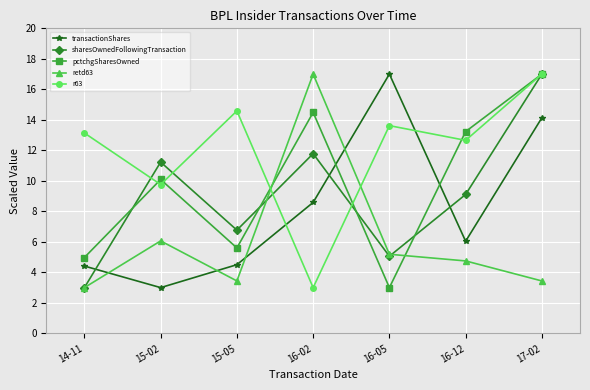

How many times do pctchgSharesOwned and transactionShares cross each other?

2